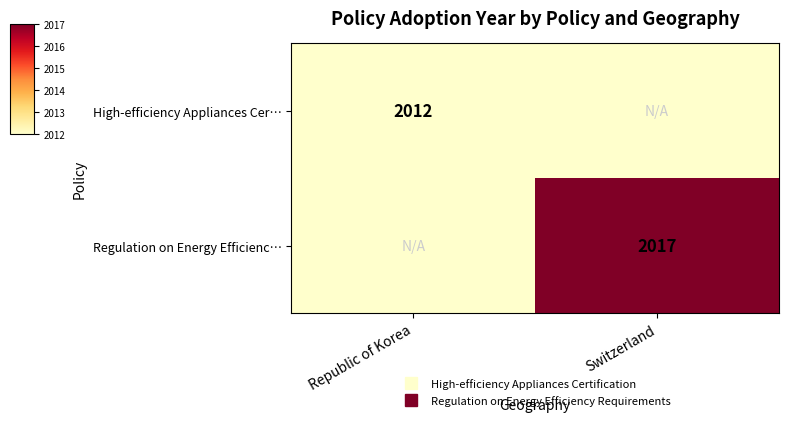

Rank the categories by High-efficiency Appliances Cer… value from lowest to highest.

Republic of Korea, Switzerland